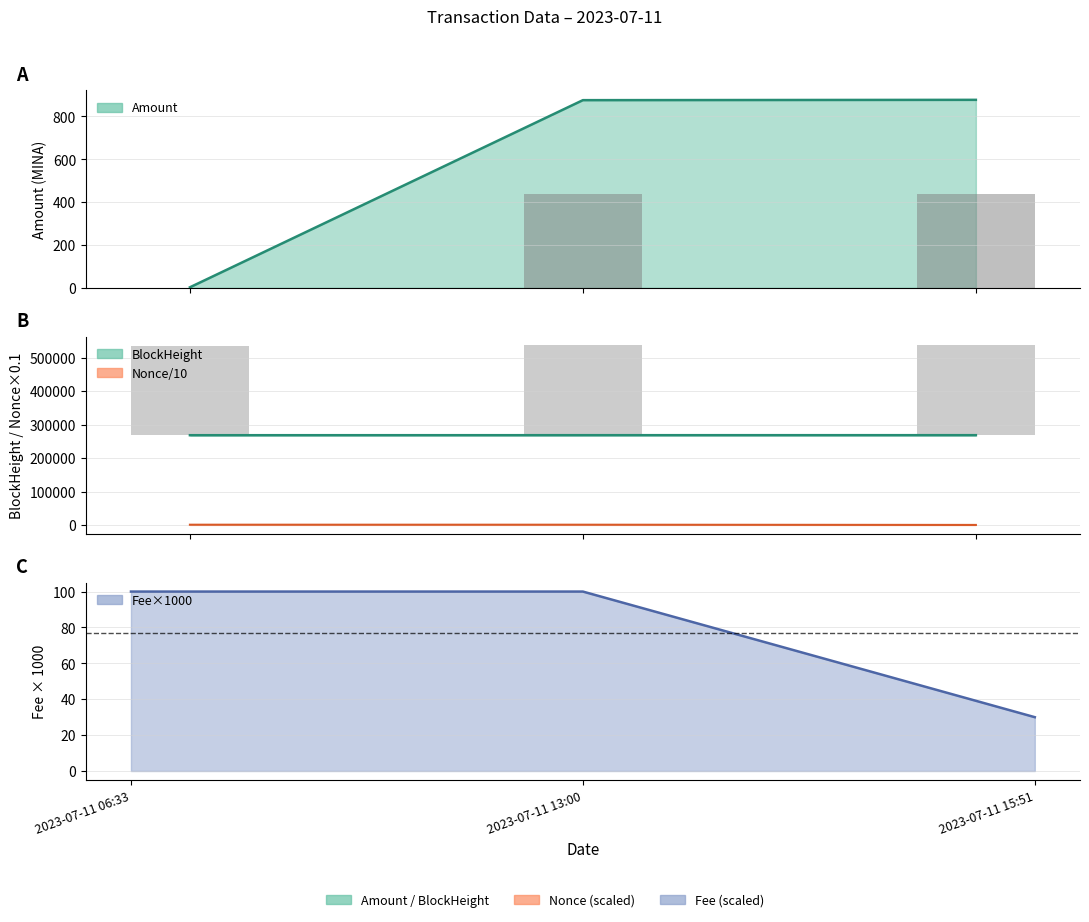

Which series has the widest spread of values?

Amount